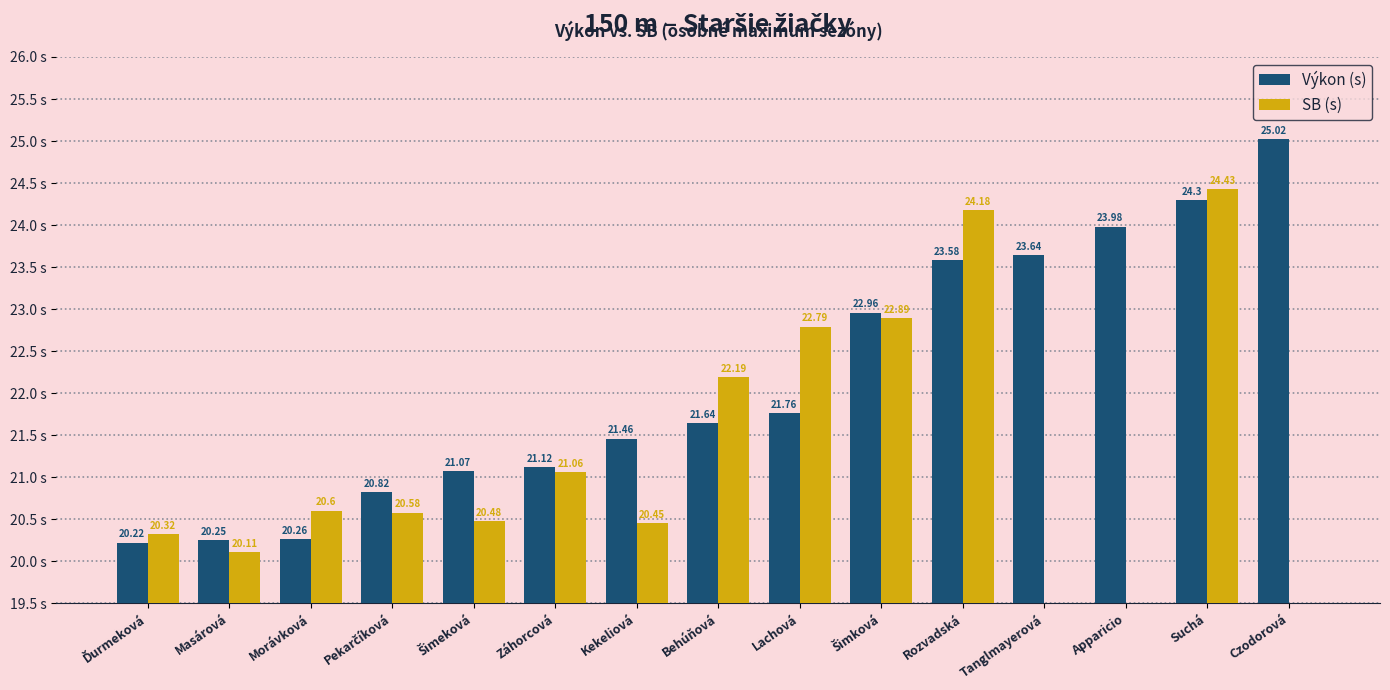

What is the label of the 2nd bar from the left?

Masárová